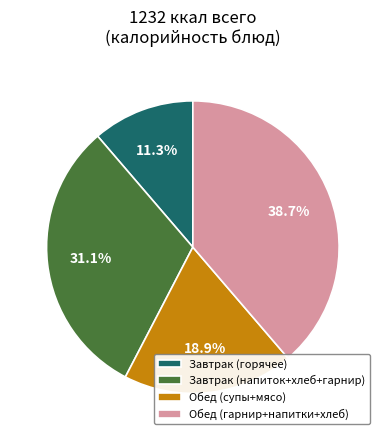

Between Обед (гарнир+напитки+хлеб) and Обед (супы+мясо), which is larger?

Обед (гарнир+напитки+хлеб)